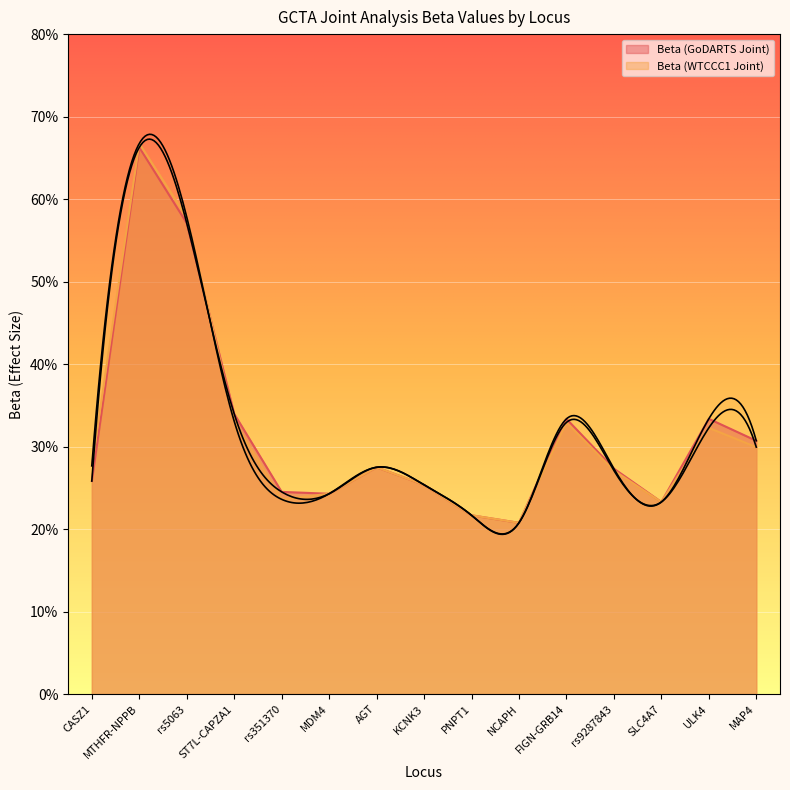

At which label does Beta (GoDARTS Joint) reach its minimum?

NCAPH